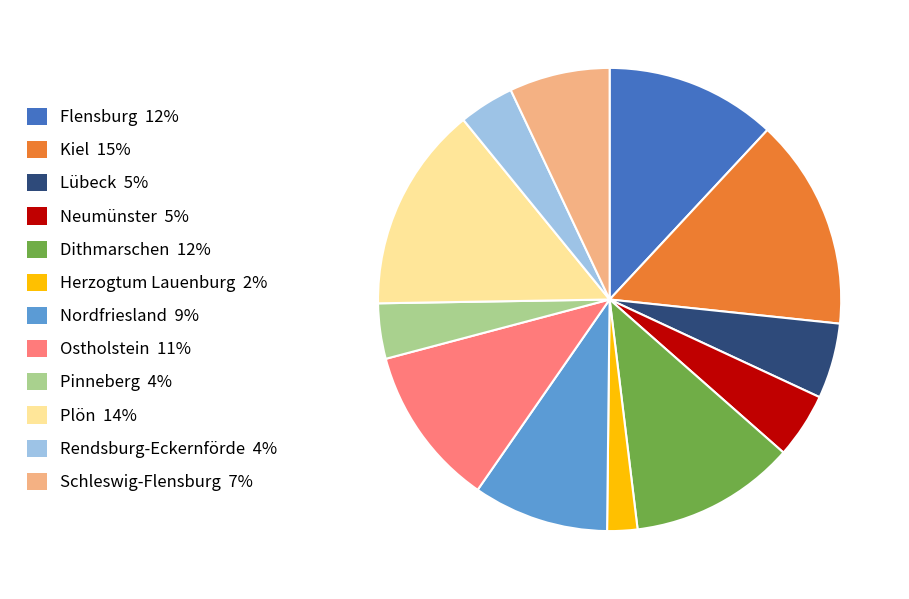

Count the number of slices in the pie.

12